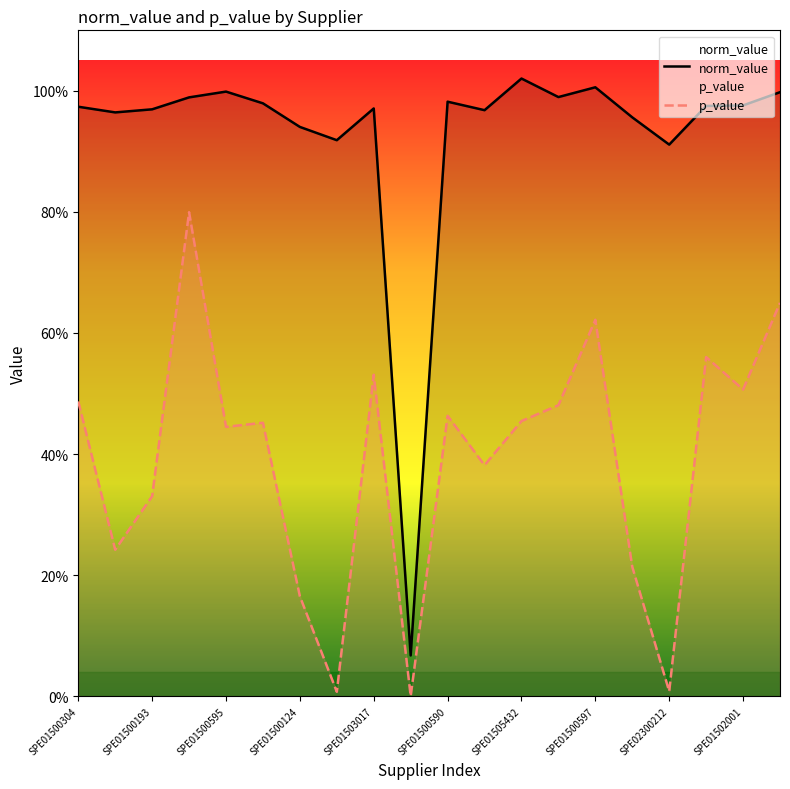

What is the spread (max minus min) of values at SPE01500193?

0.6